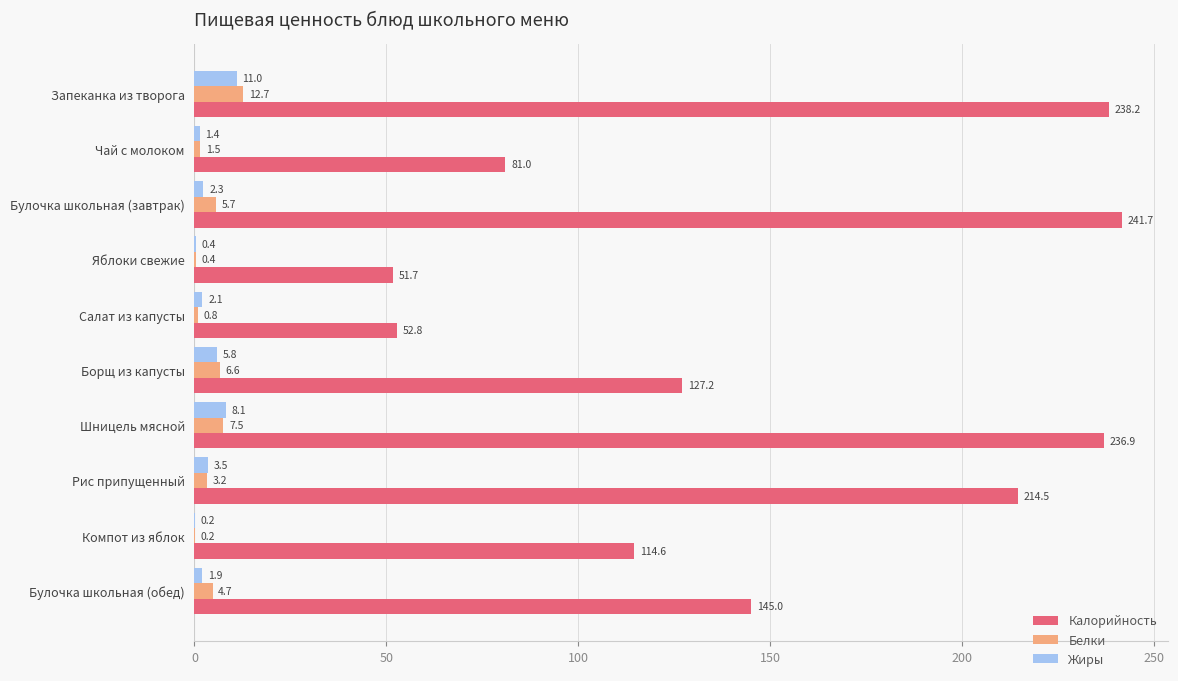

What is the approximate value of Калорийность at Салат из капусты?

52.8